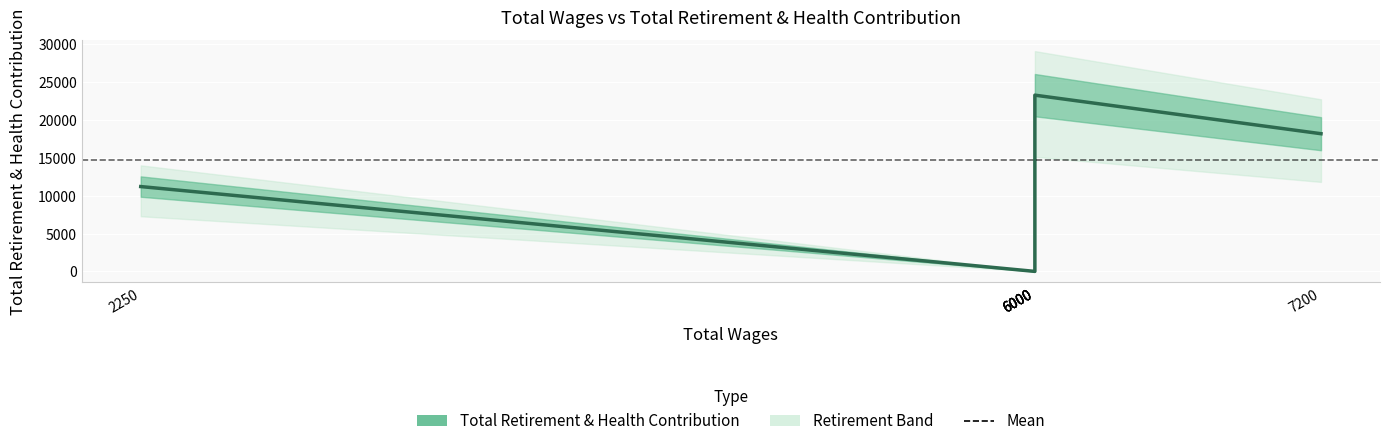

The value at Councilman is 40027. True or false?

False